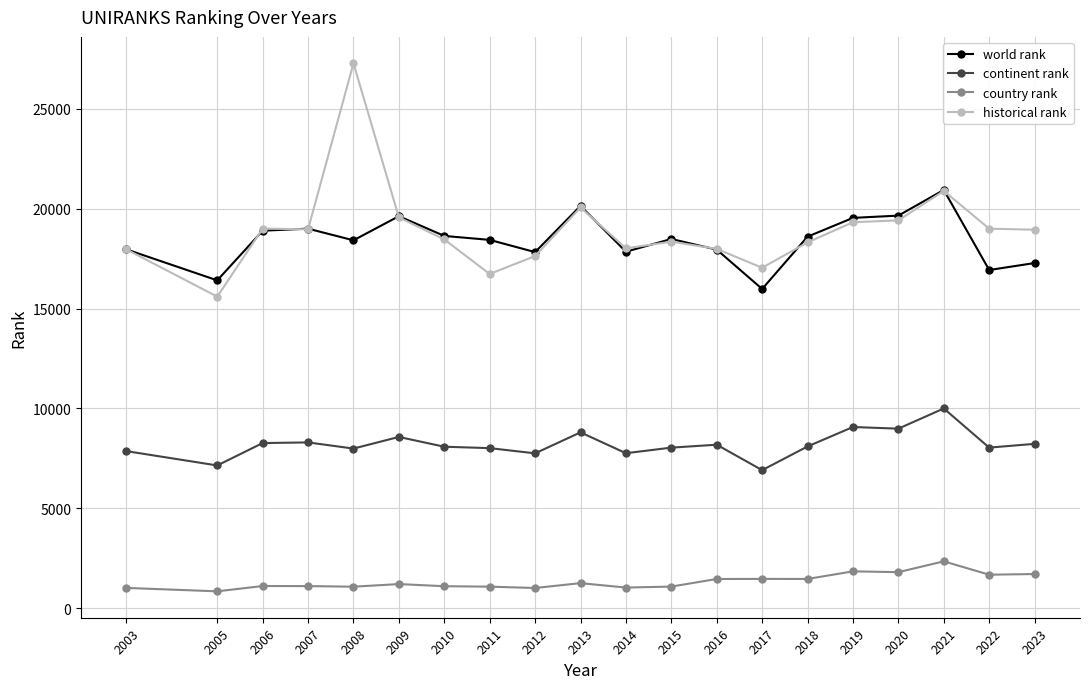

What is the total value across all series at 2012?

44225